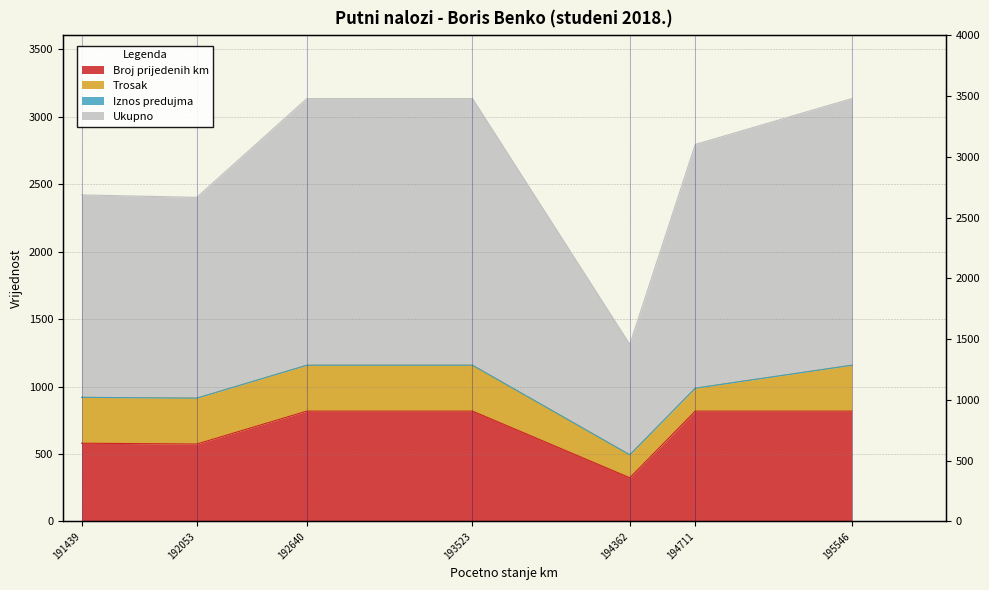

Is the value of Broj prijedenih km at 194711 greater than the value of Ukupno at 192053?

No